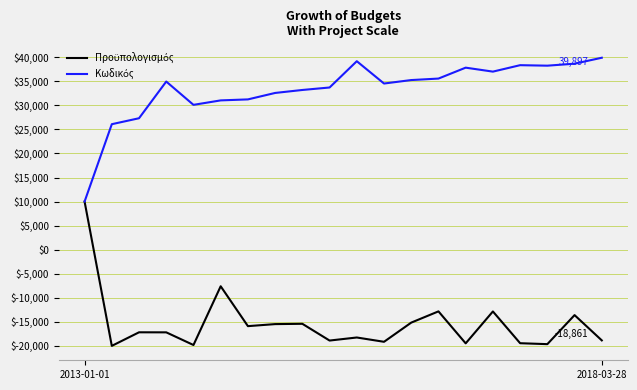

How many lines are shown in the chart?

2